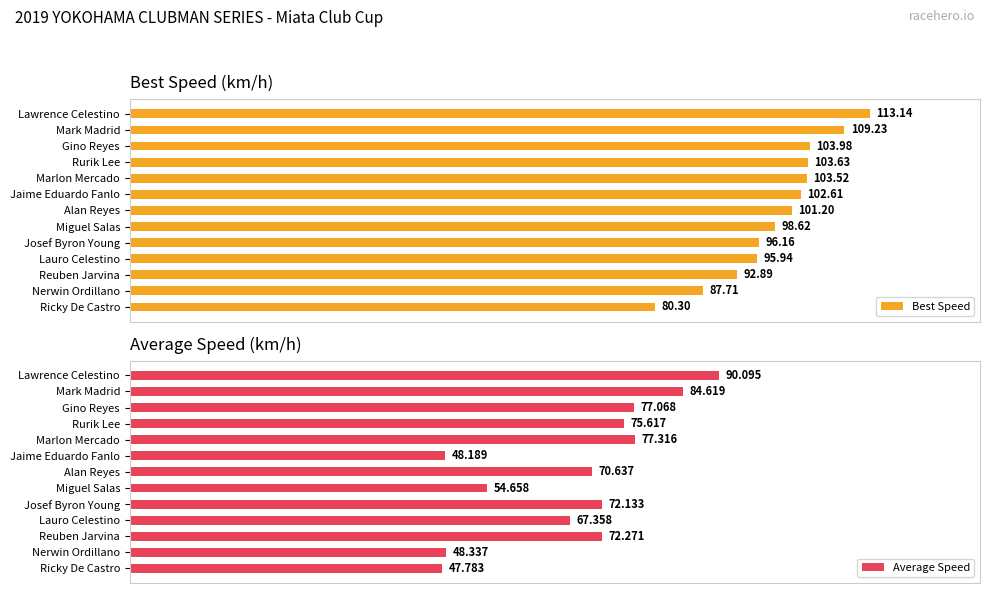

List the labels in order of Best Speed value, largest first.

Lawrence Celestino, Mark Madrid, Gino Reyes, Rurik Lee, Marlon Mercado, Jaime Eduardo Fanlo, Alan Reyes, Miguel Salas, Josef Byron Young, Lauro Celestino, Reuben Jarvina, Nerwin Ordillano, Ricky De Castro